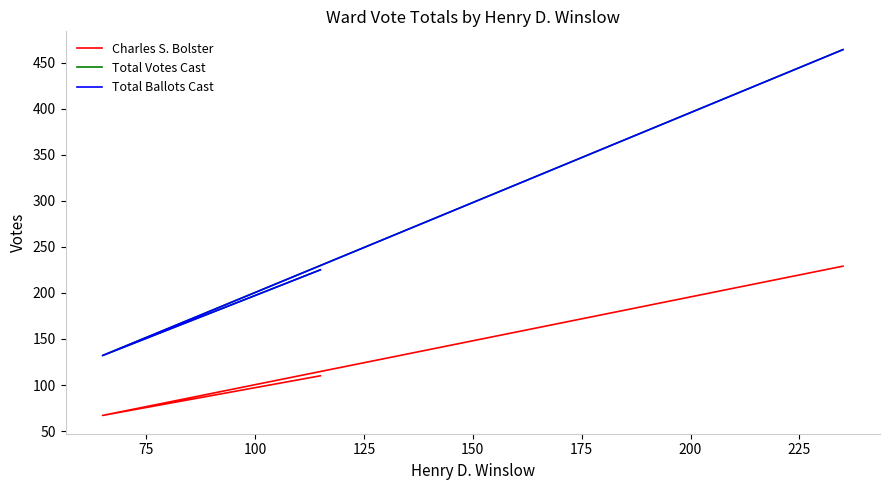

What is the minimum value shown in the chart?

67